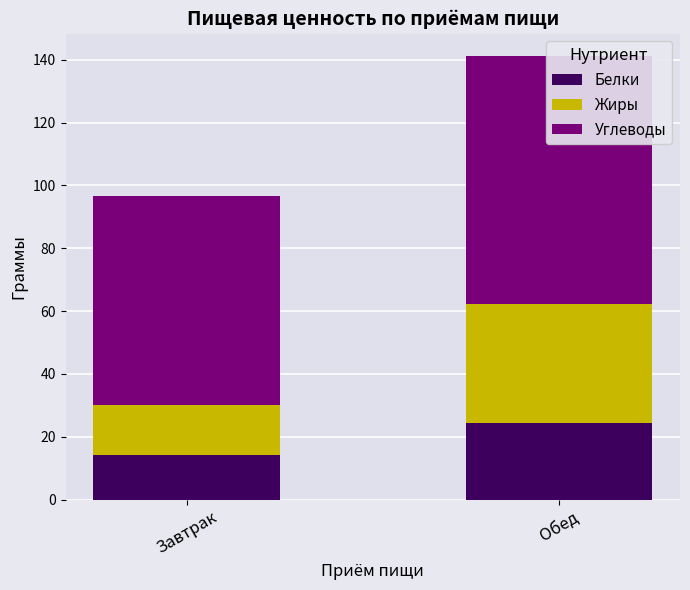

What is the average value of the Жиры series?

26.8